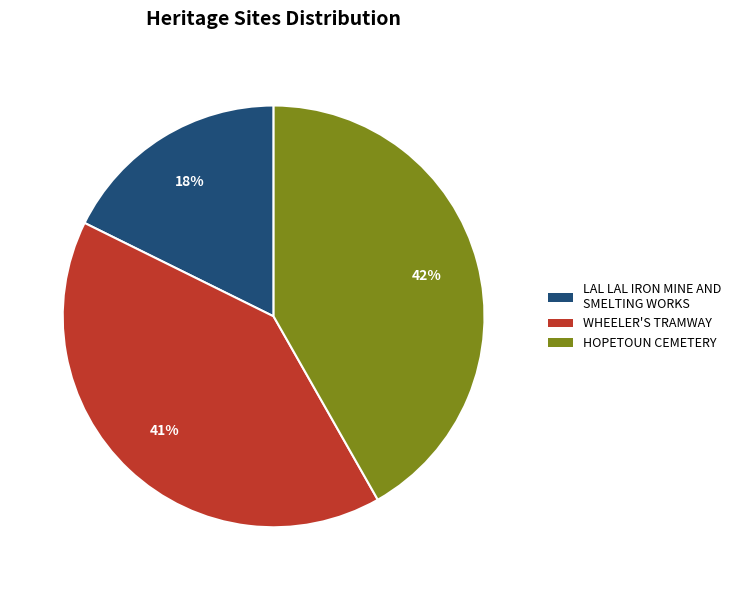

What is the ratio of the value at WHEELER'S TRAMWAY to the value at HOPETOUN CEMETERY?

1.0